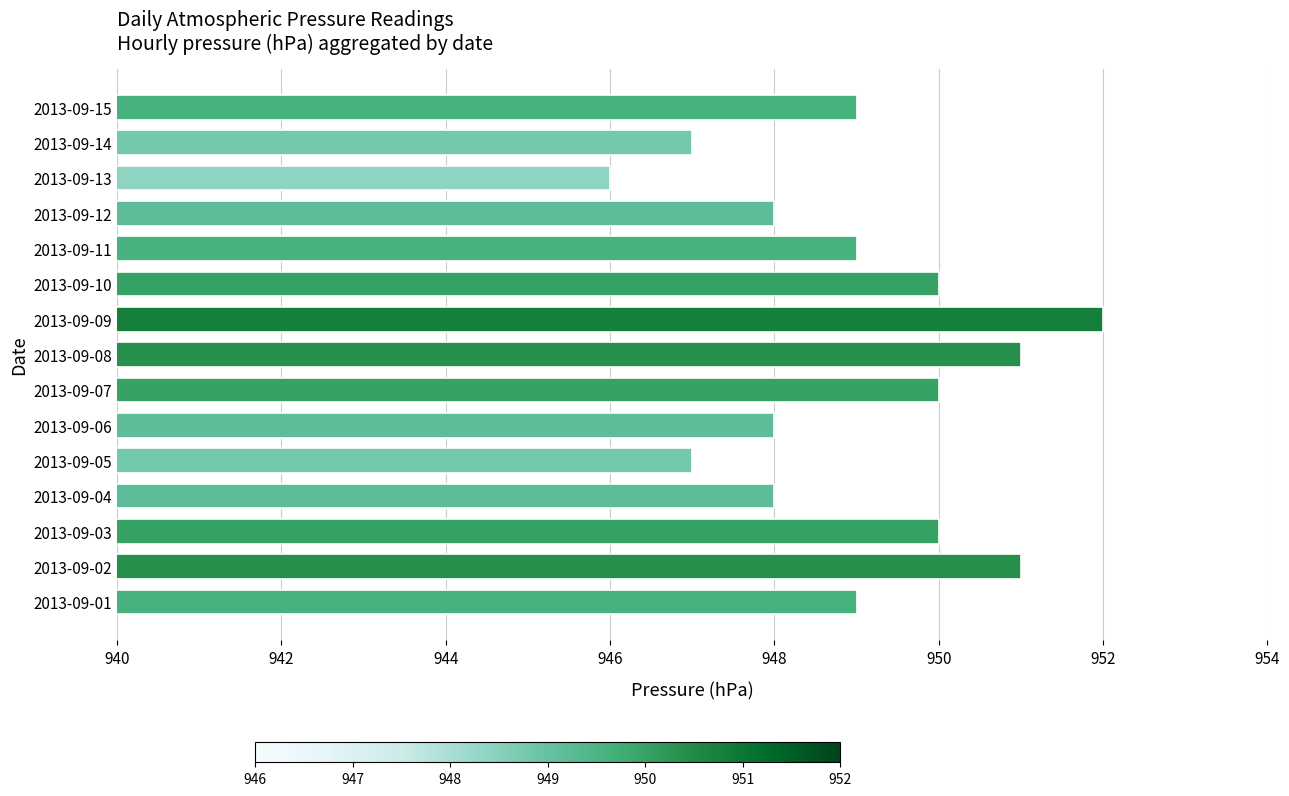

Is it true that the value at 2013-09-06 is 948?

True